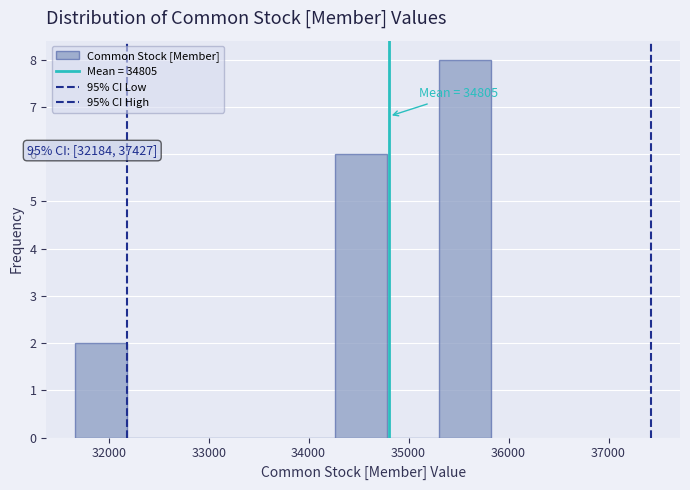

Which range on the x-axis has the tallest bar?

35300 to 35800